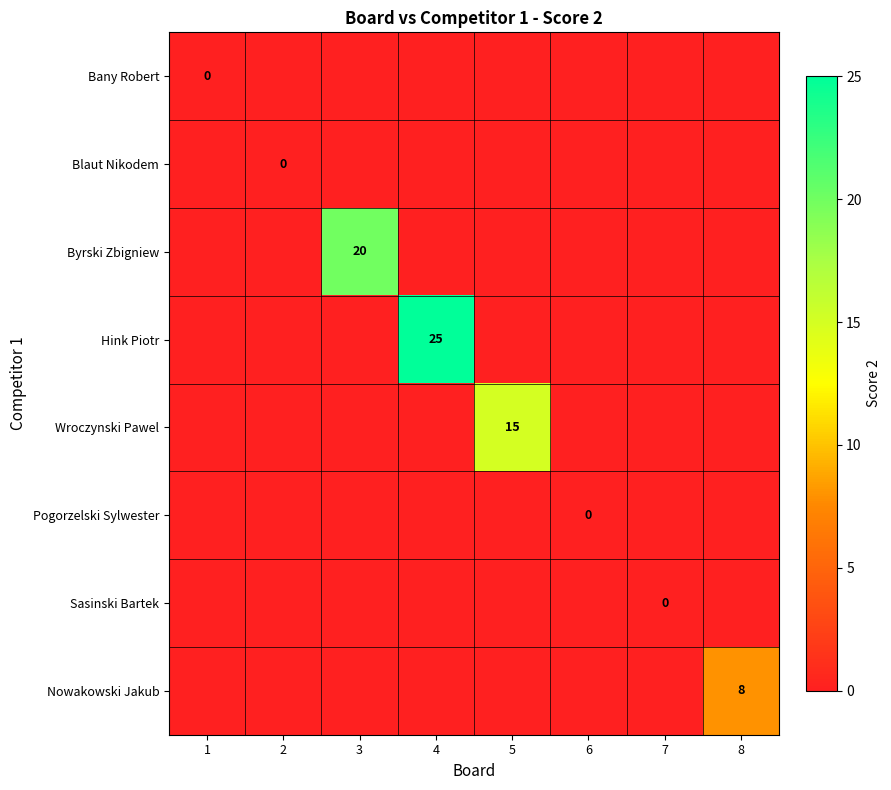

What is the total value across all series at 5?

15